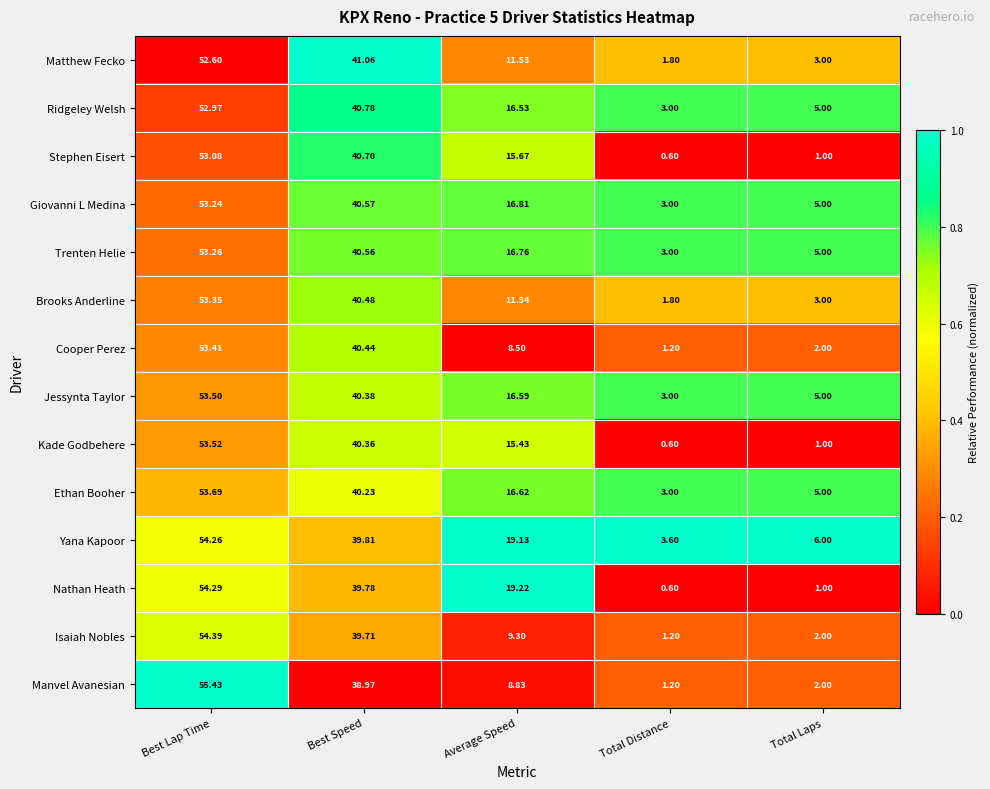

Which series changed the most between Total Distance and Total Laps?

Yana Kapoor